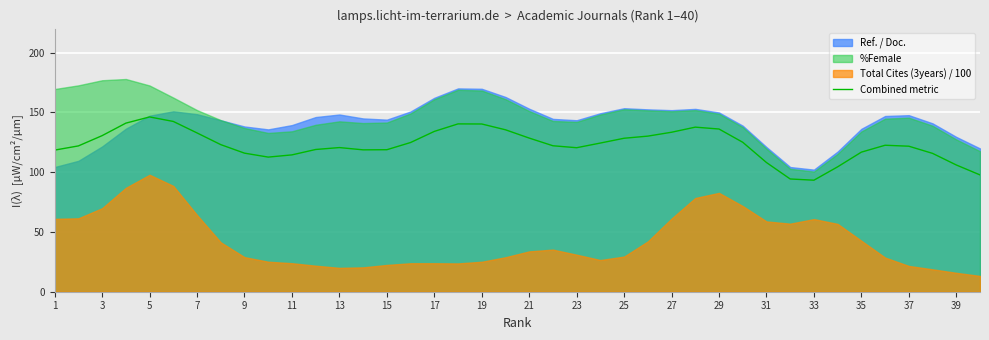

The Combined metric series shows 207.4 at 21. True or false?

False